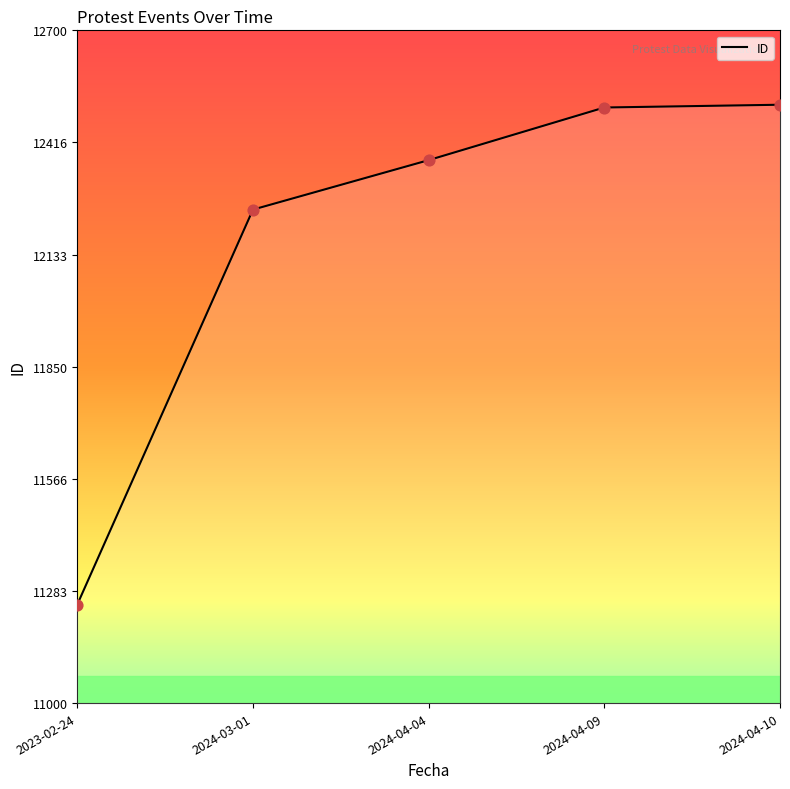

Between 2024-04-04 and 2023-02-24, which is larger?

2024-04-04